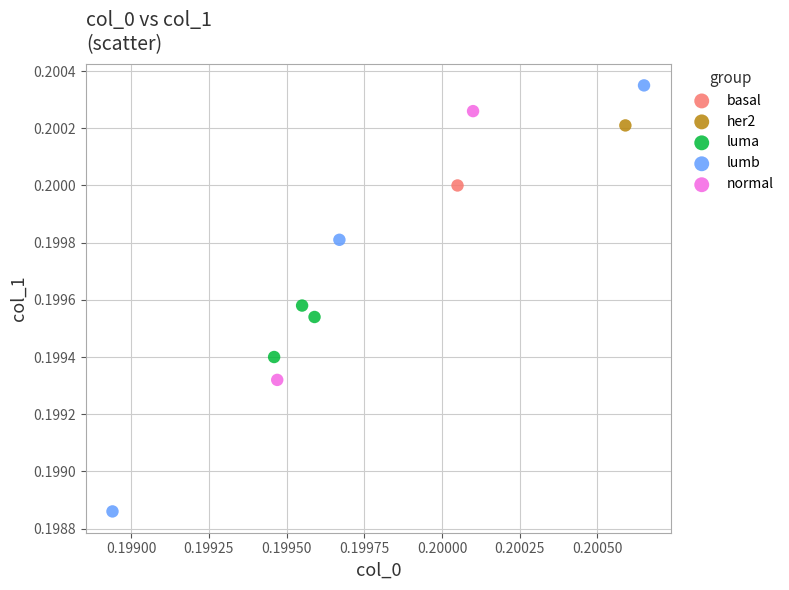

Which series reaches the minimum Y coordinate?

lumb